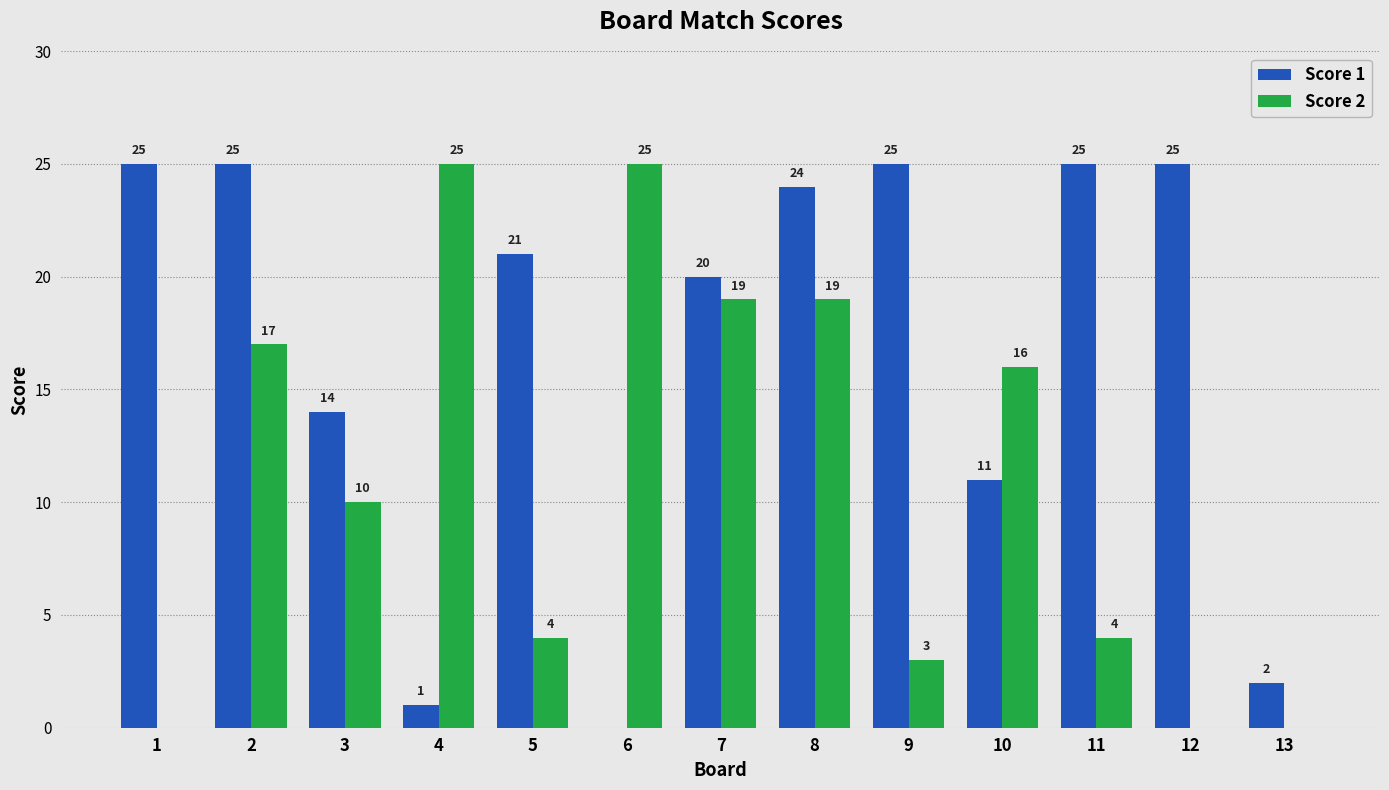

What is the average value of the Score 1 series?

17